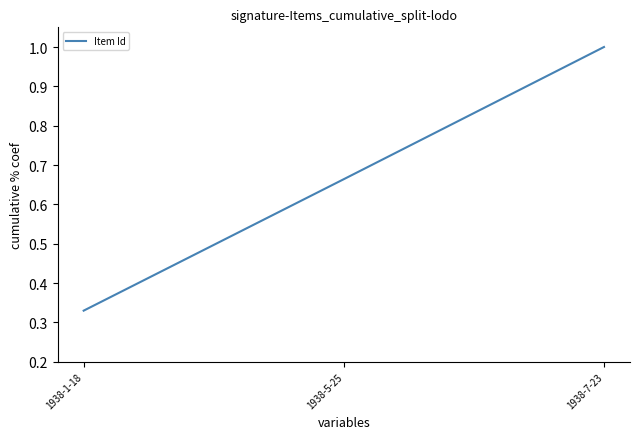

What is the sum of the values at 1938-7-23 and 1938-5-25?

1.7